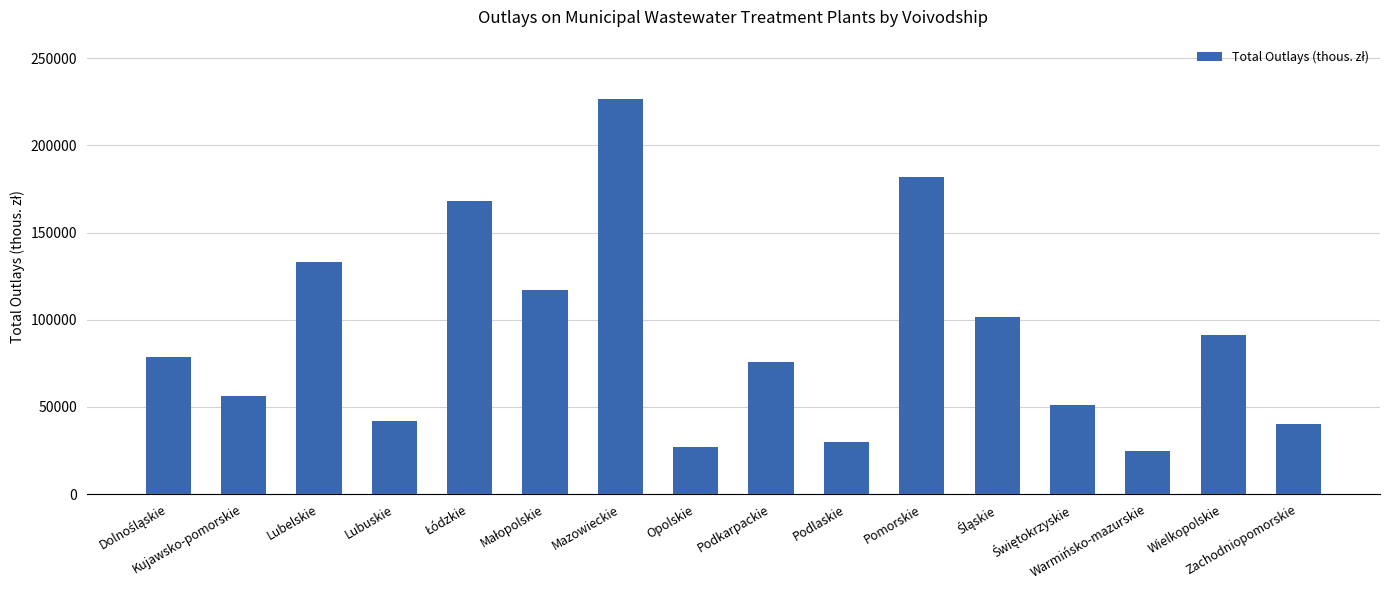

What is the greatest value displayed?

226661.7